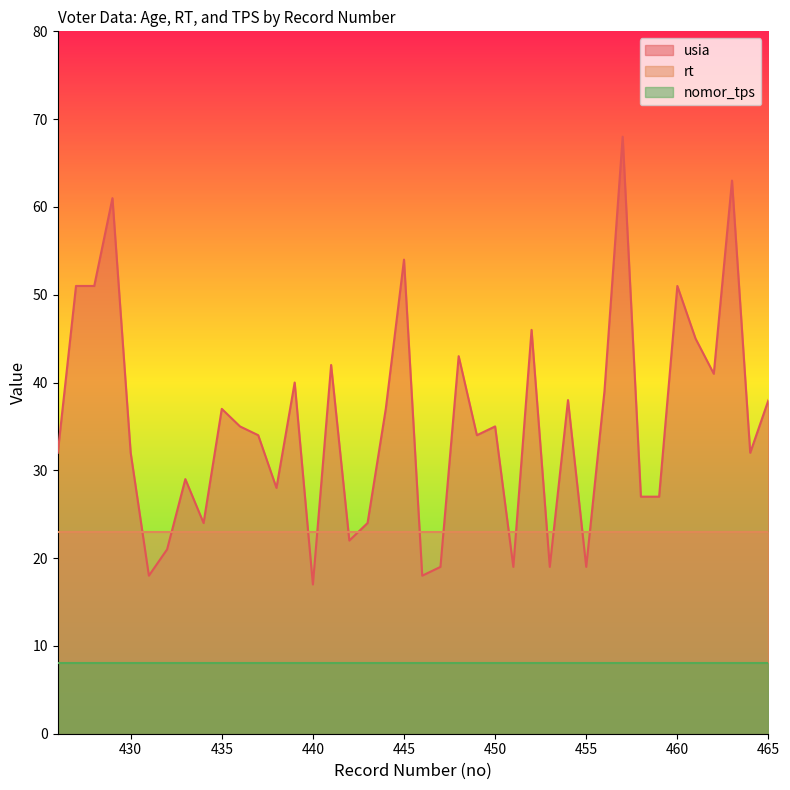

At how many categories does at least one series exceed 56?

3